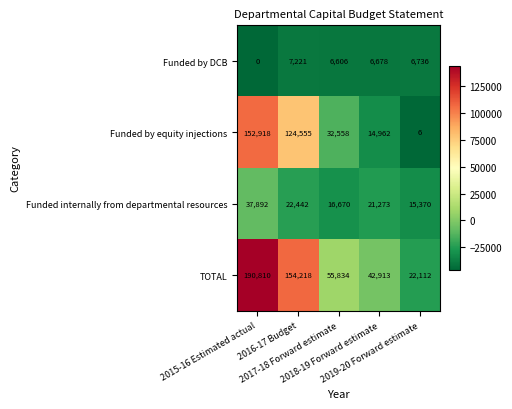

What is the highest value of the Funded by DCB series?

7221